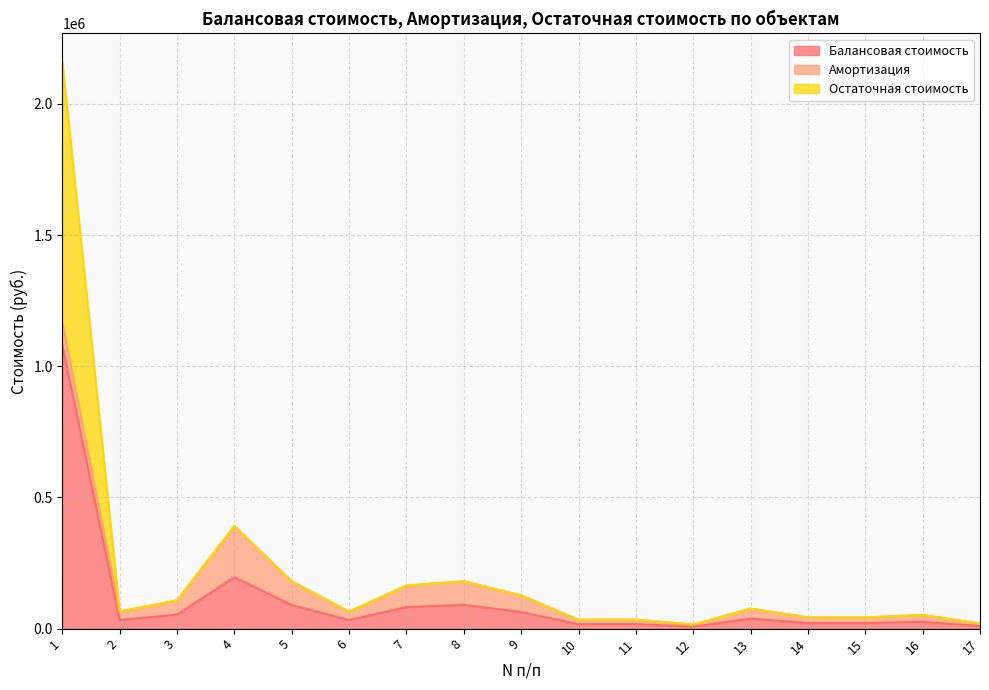

True or false: Остаточная стоимость and Балансовая стоимость intersect in this chart.

False